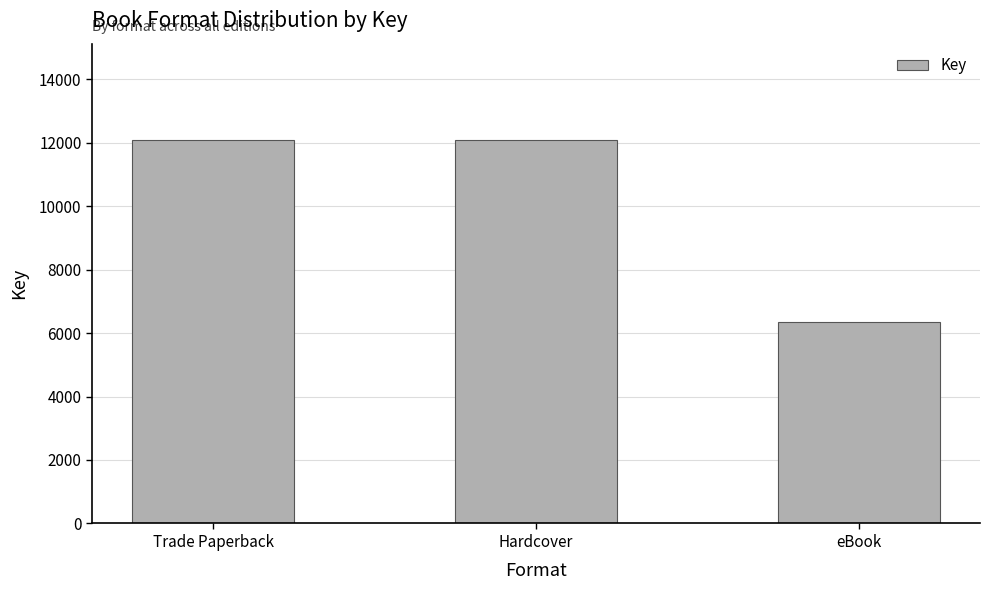

What is the difference between the maximum and minimum values?

5748